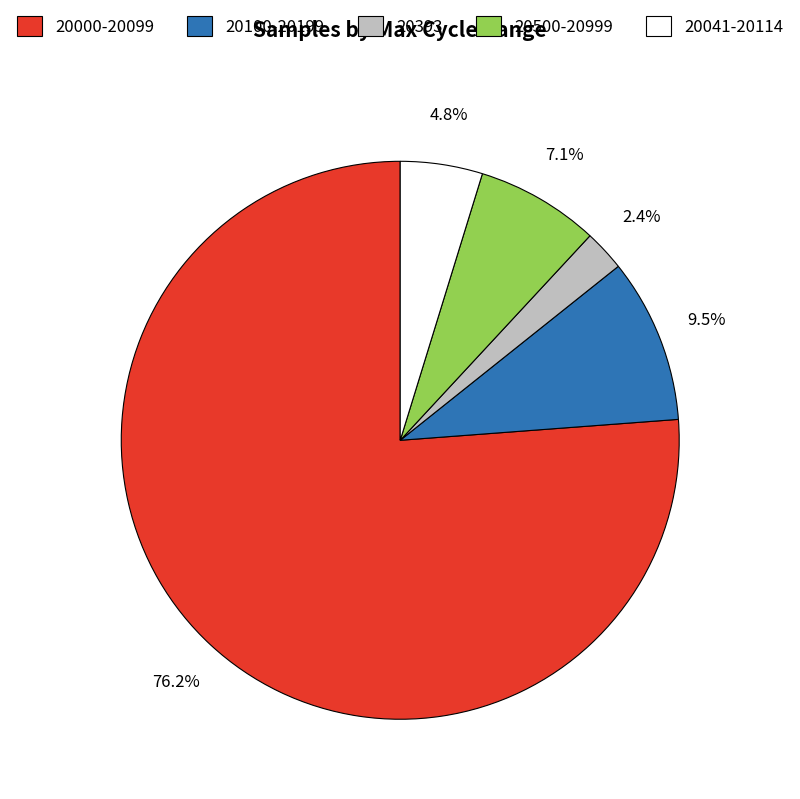

Between 20100-20199 and 20041-20114, which is larger?

20100-20199